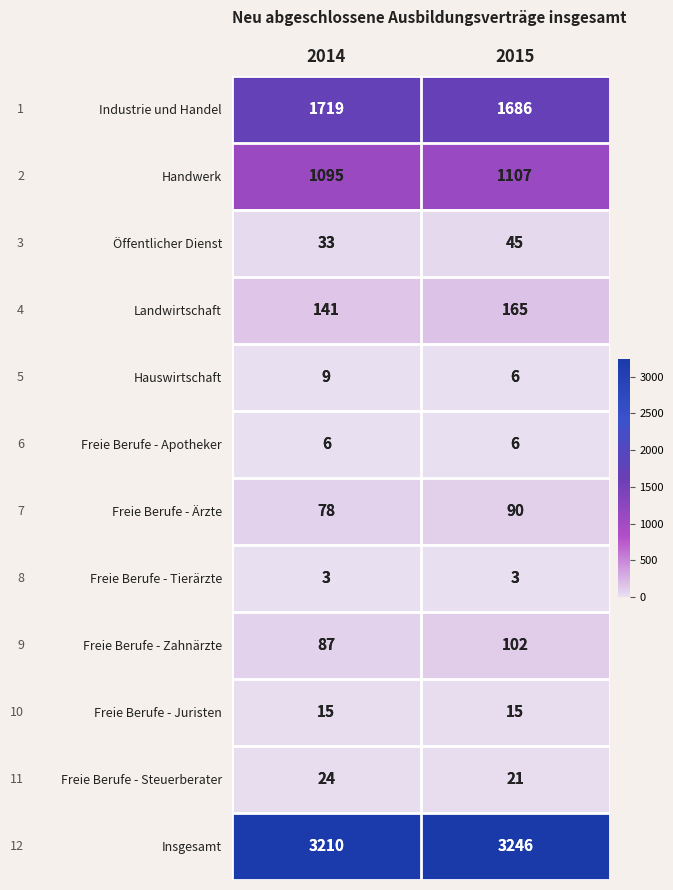

What is the spread (max minus min) of values at 2015?

3243